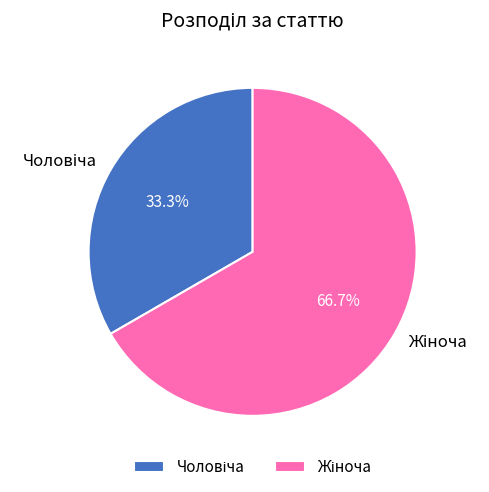

Is there any slice that represents more than half of the pie?

Yes